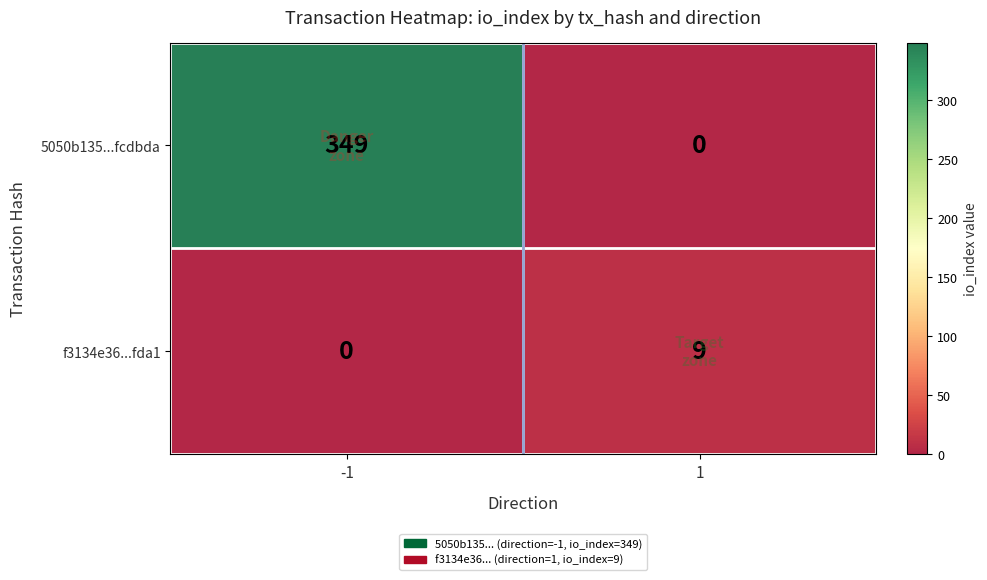

How many categories are shown in the chart?

2